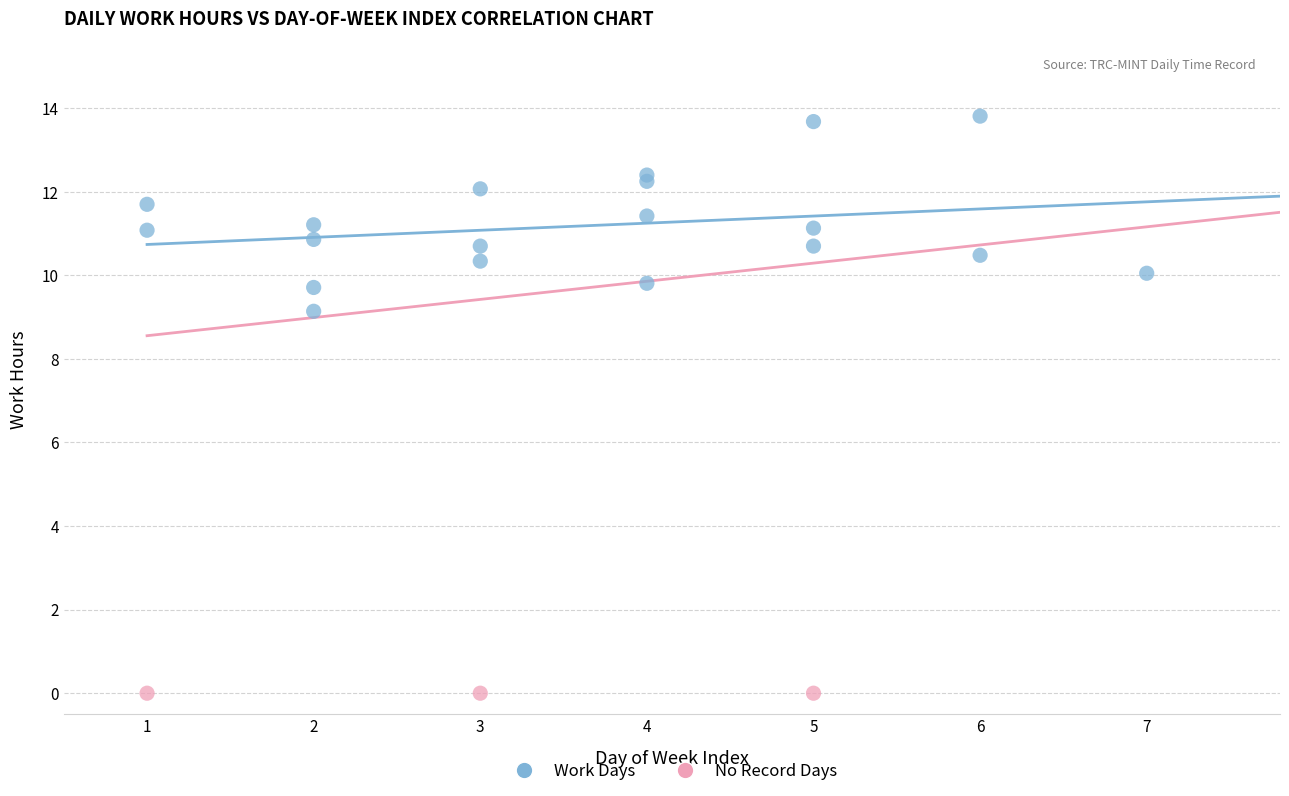

Which series reaches the minimum Y coordinate?

No Record Days